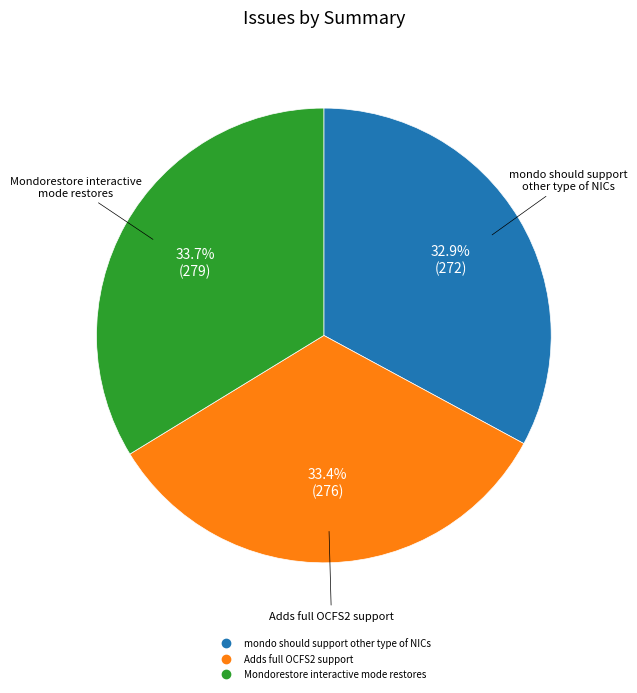

Does any single category account for the majority?

No